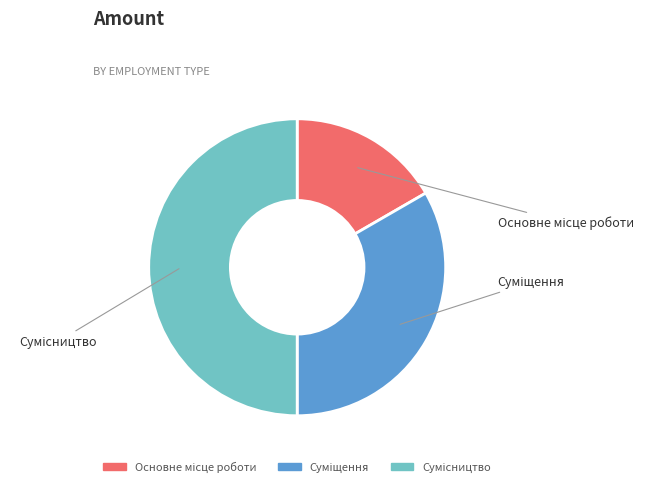

How many segments does this pie chart have?

3